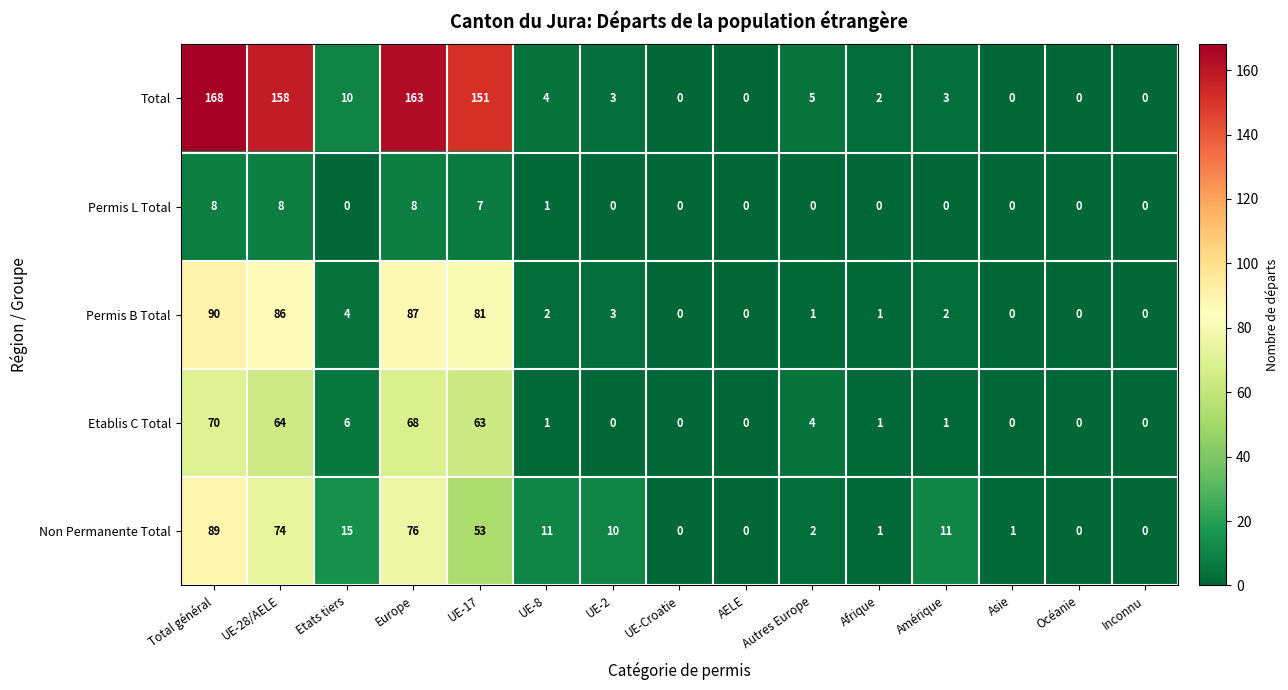

What is the spread (max minus min) of values at Europe?

155